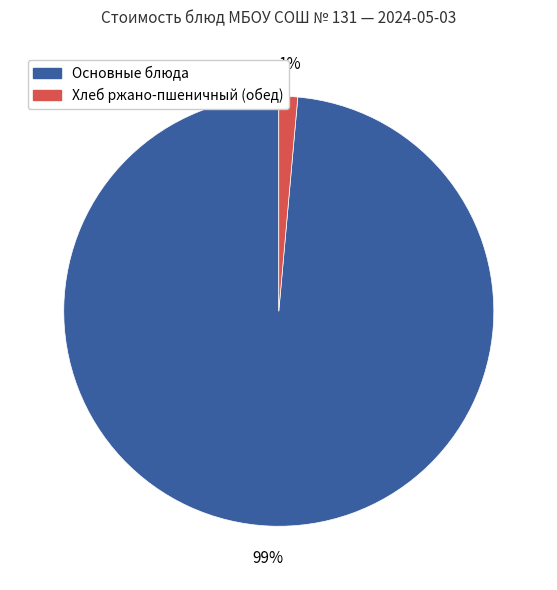

Does any single category account for the majority?

Yes